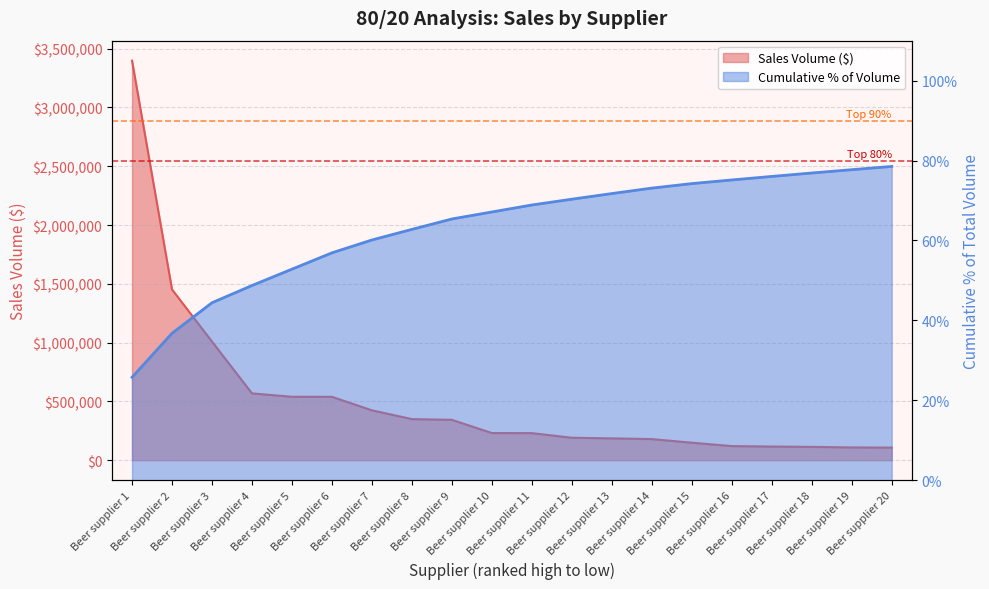

At which category is the sum across all series the highest?

Beer supplier 1